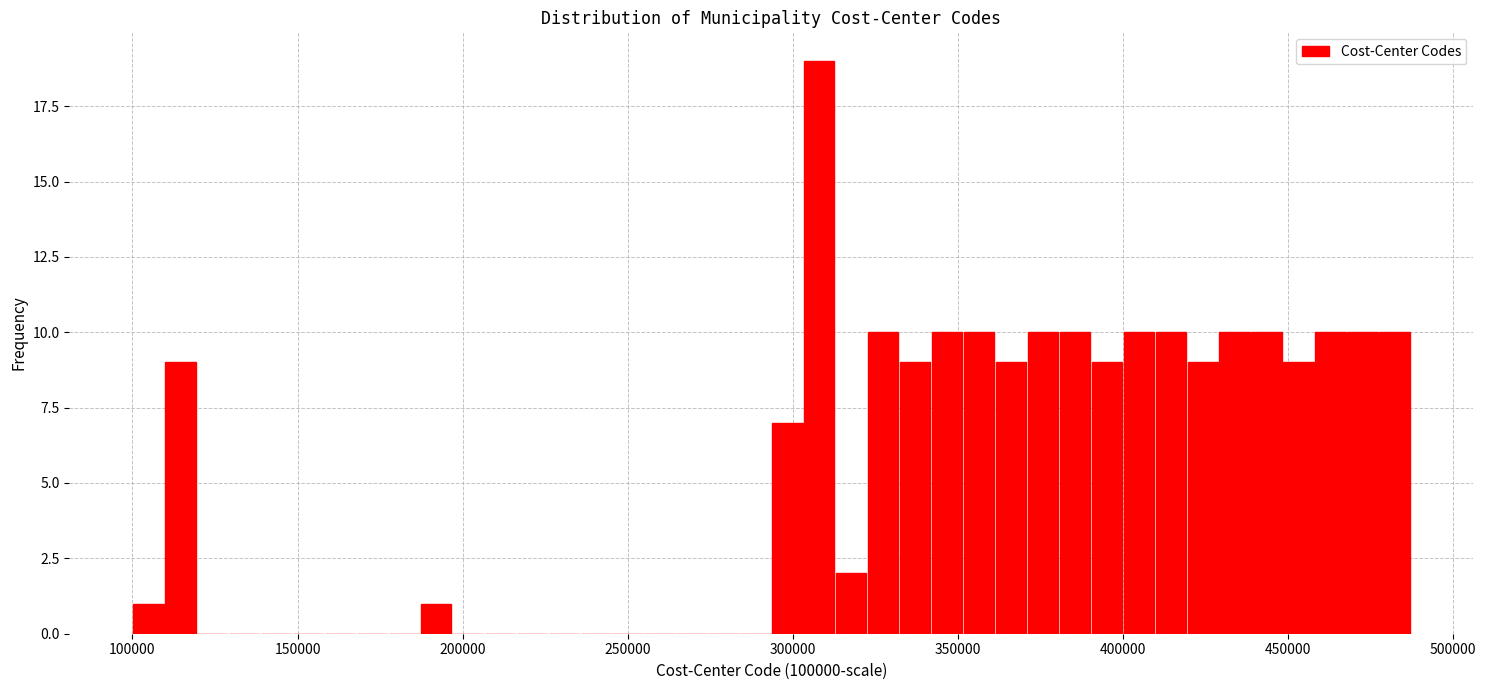

Read against the x-axis, roughly where is the centre of the tallest bar?

310000